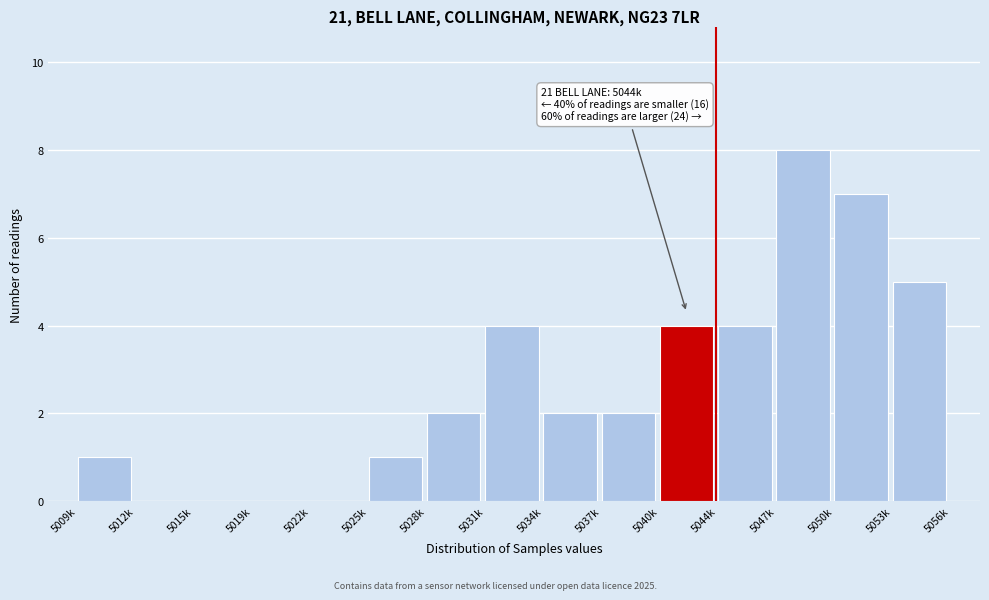

Reading left to right, list all the values displayed in this chart.

5009k=1	5012k=0	5015k=0	5019k=0	5022k=0	5025k=1	5028k=2	5031k=4	5034k=2	5037k=2	5040k=4	5044k=4	5047k=8	5050k=7	5053k=5